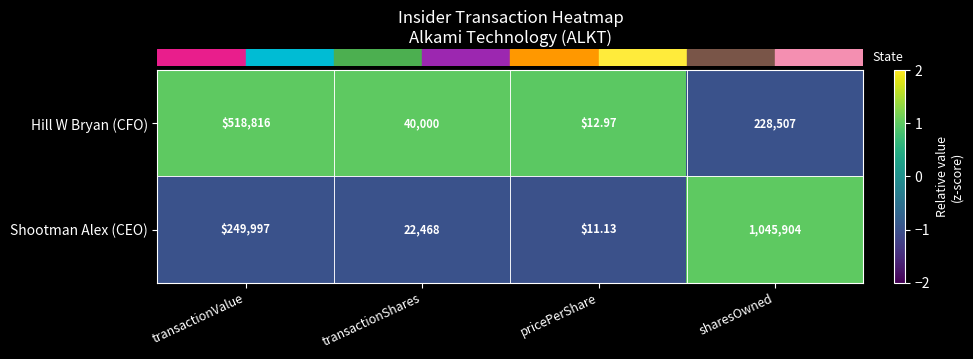

Which series has the largest range (max minus min)?

Shootman Alex (CEO)